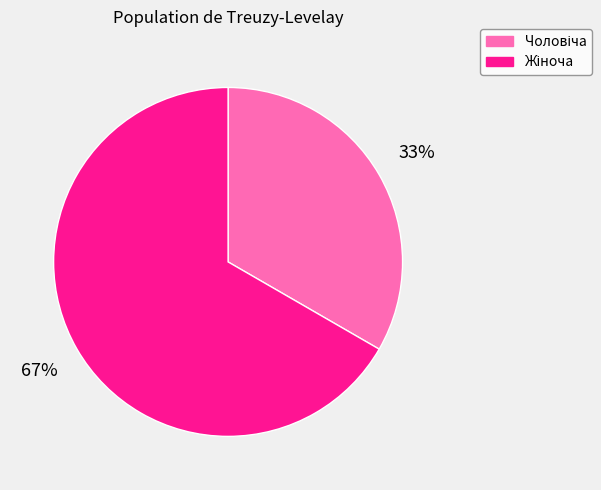

To the nearest percent, what is the average slice percentage?

50%